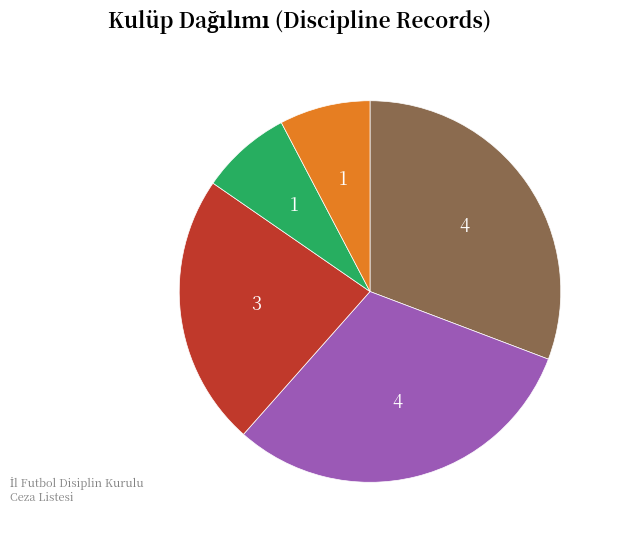

Does any single category account for the majority?

No